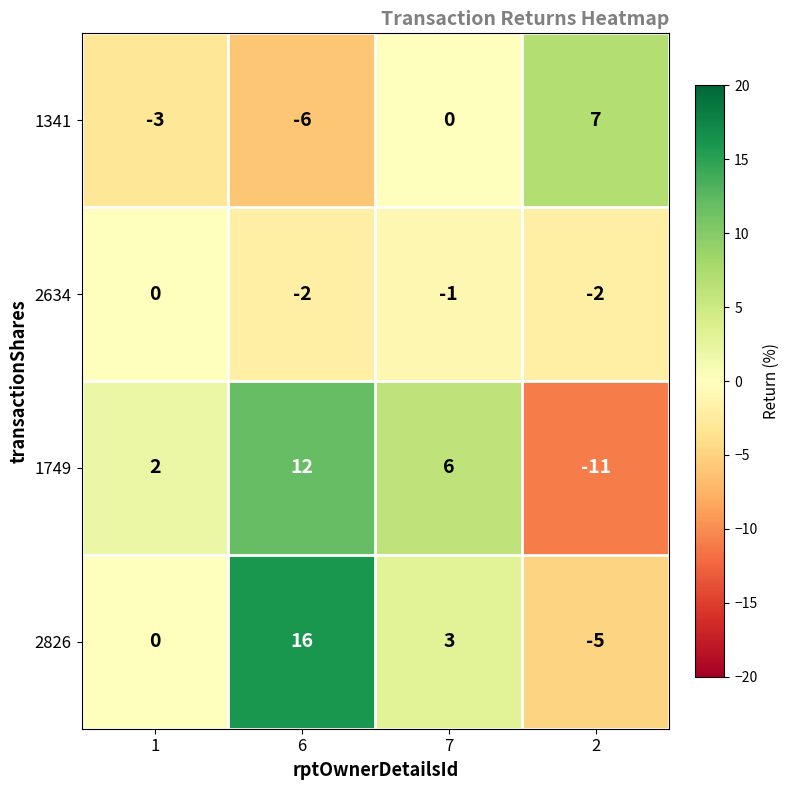

The value of 2634 at 2 is -1. True or false?

False